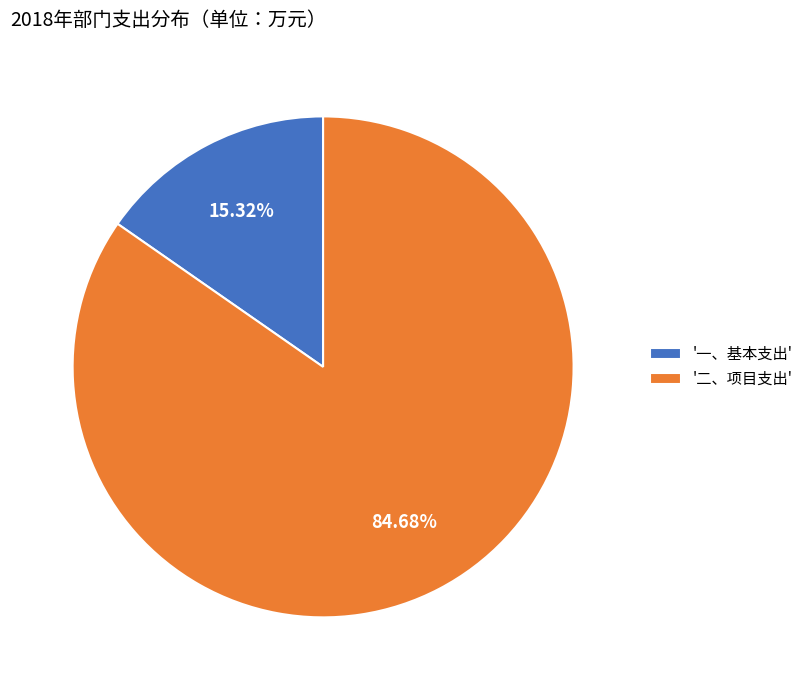

Between '二、项目支出' and '一、基本支出', which is larger?

'二、项目支出'